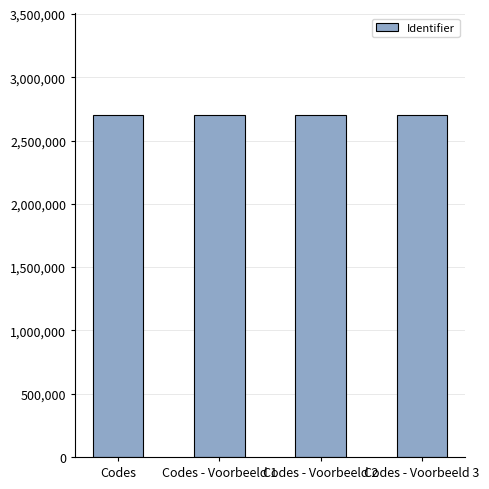

What is the average value?

2699133